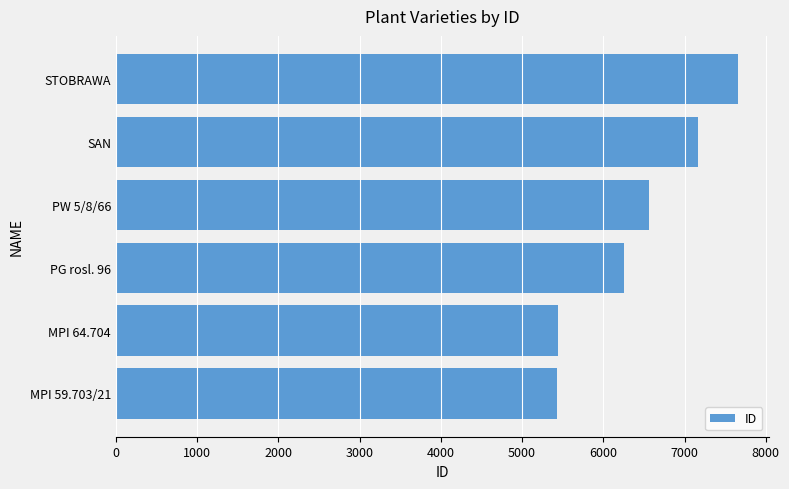

How many series are shown in this chart?

1